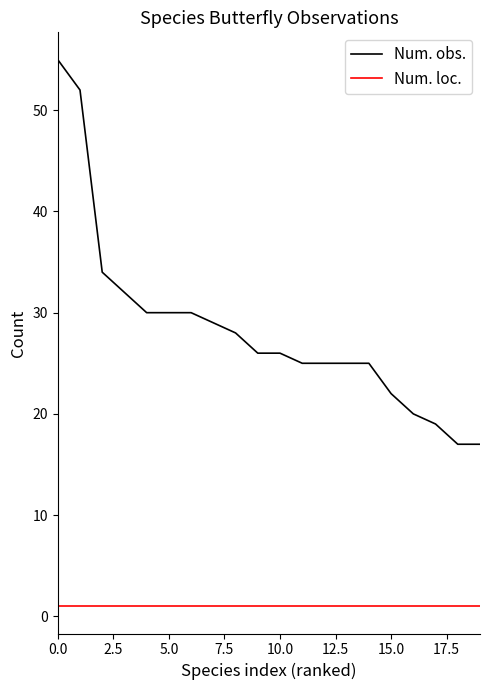

Count the number of categories in the chart.

20